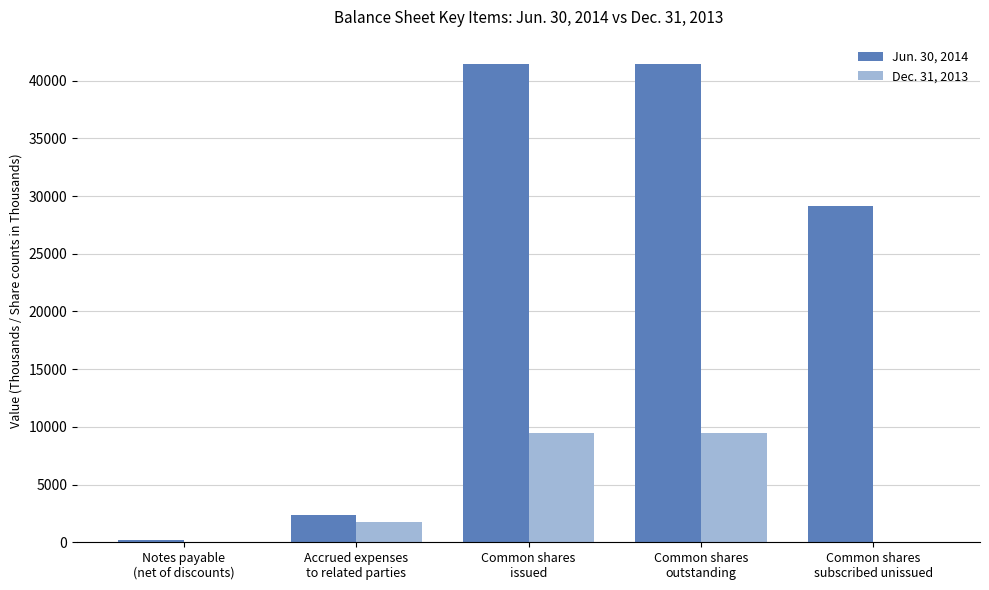

What is the maximum value shown in the chart?

41480